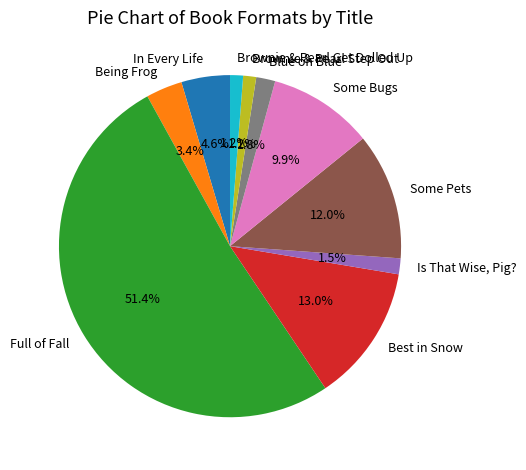

To the nearest percent, what percentage of the pie is Full of Fall?

51%